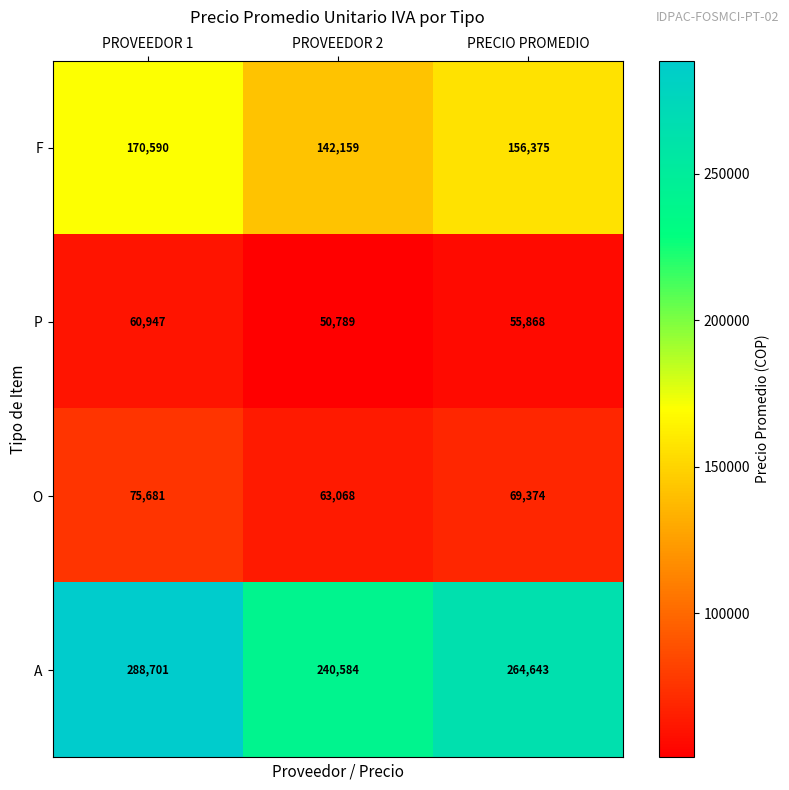

Is it true that P equals 32277 at PROVEEDOR 2?

False